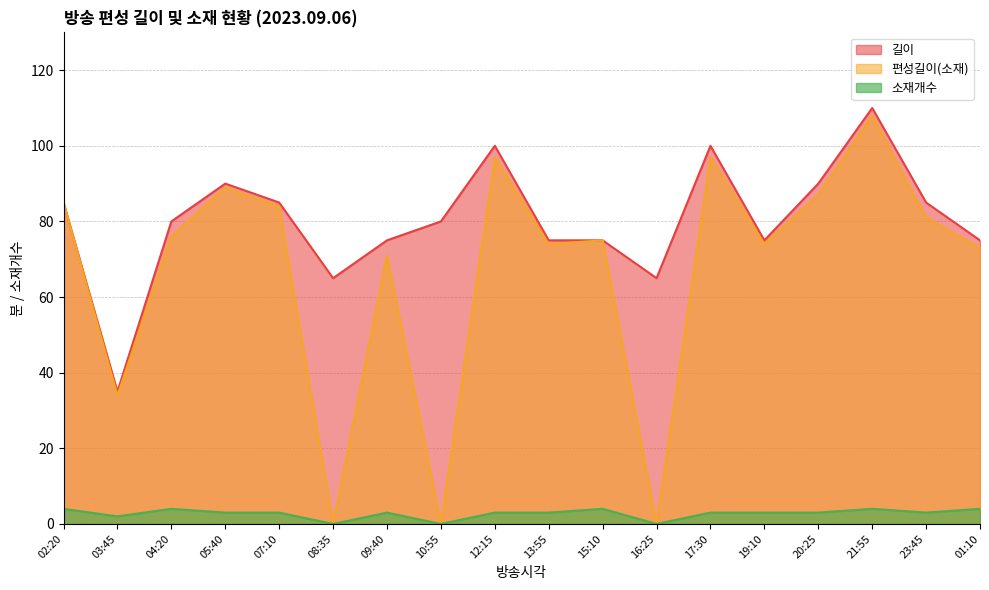

True or false: 편성길이(소재) and 소재개수 intersect in this chart.

False